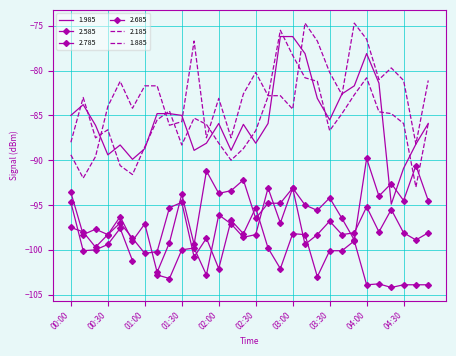

The value of 2.785 at 00:10 is -148.5. True or false?

False